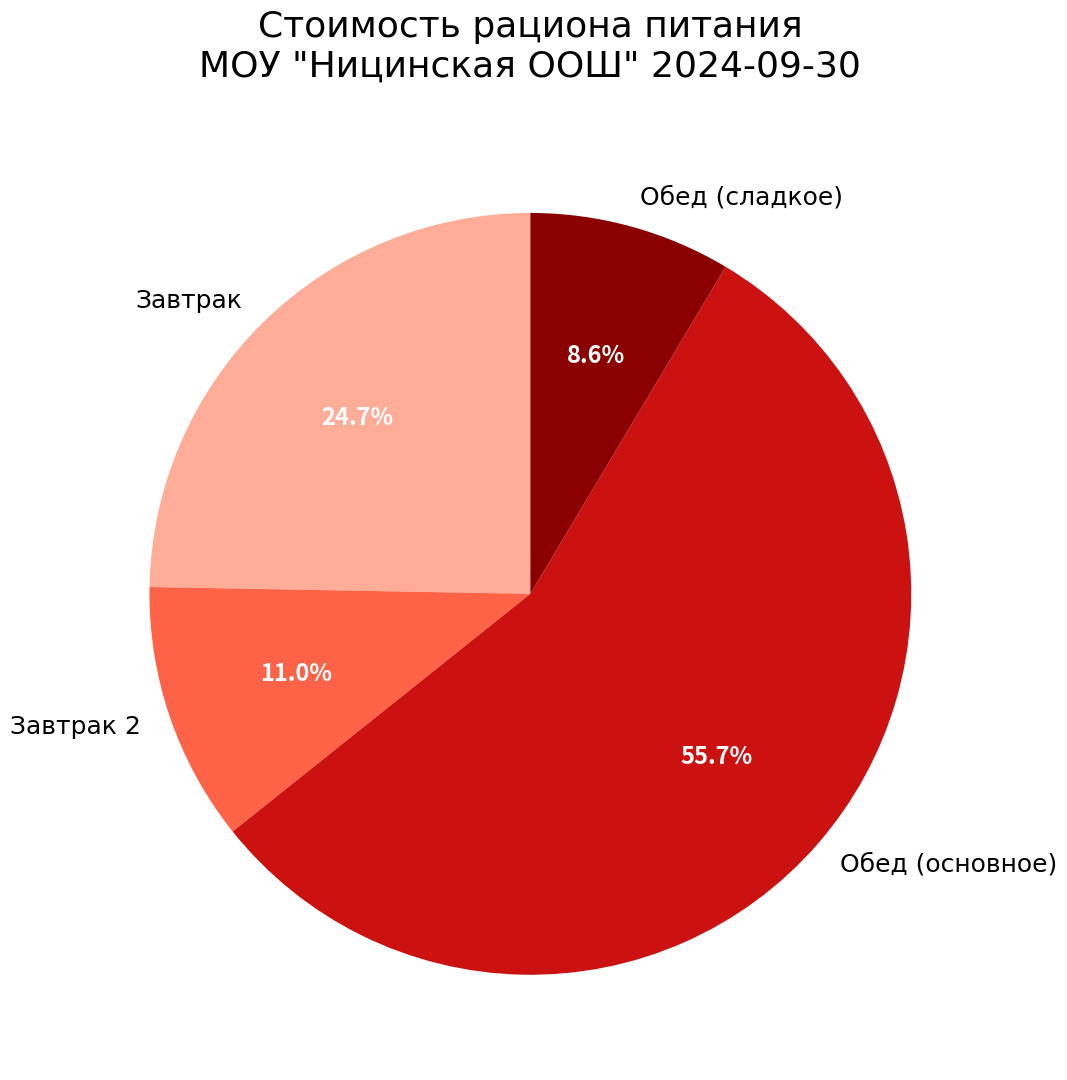

To the nearest percent, what is the average slice percentage?

25%